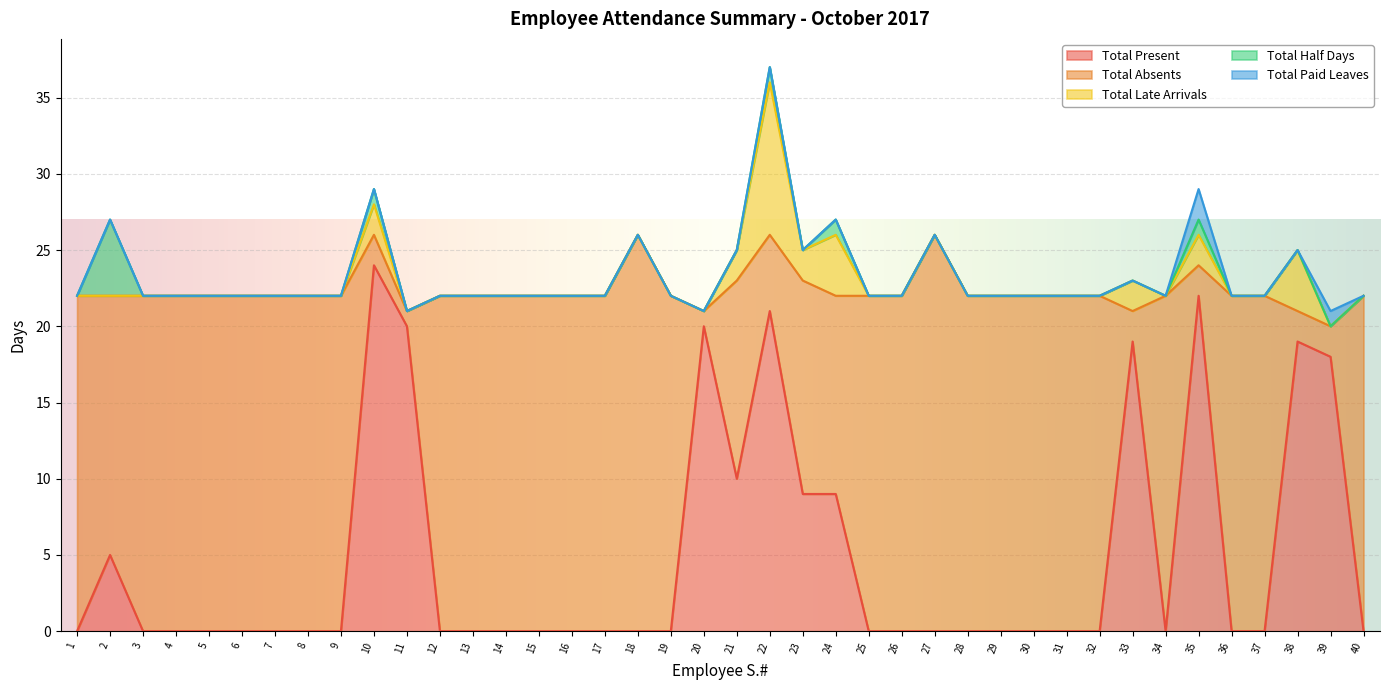

Does the chart display data point markers on the line(s)?

No